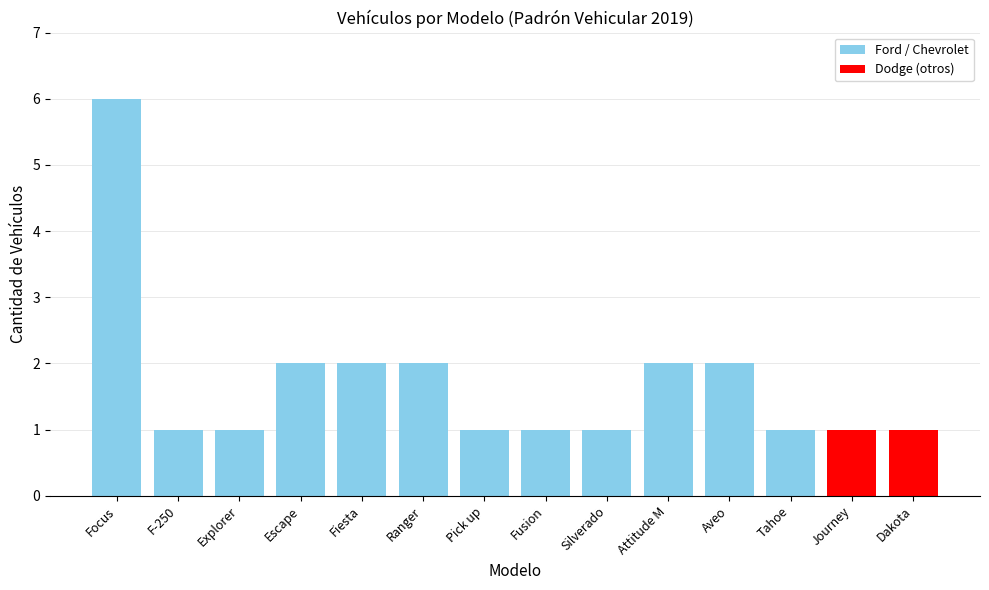

Does the chart contain stacked bars?

No